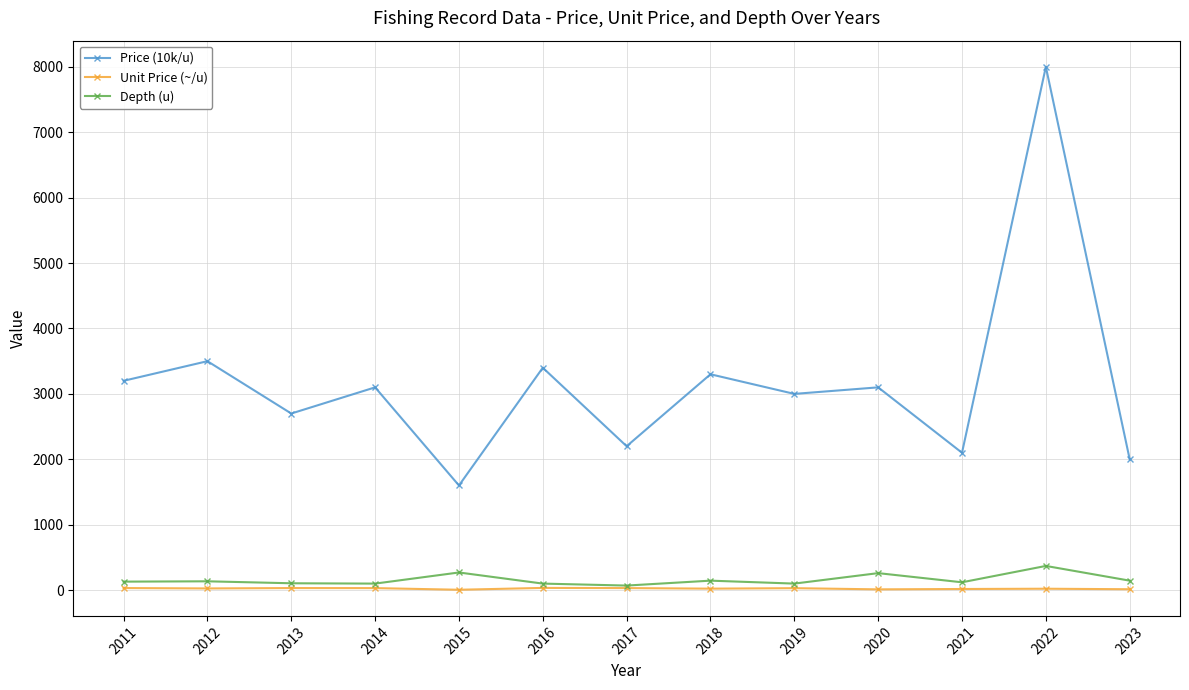

What is the difference between the Depth (u) values at 2014 and 2023?

45.0